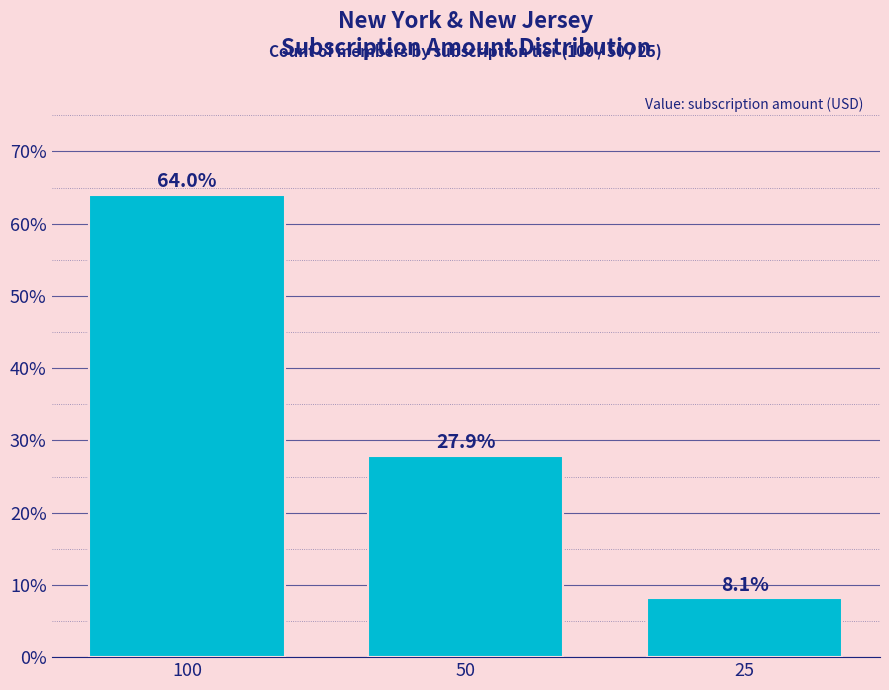

What is the value of the 1st bar from the left?

64.0